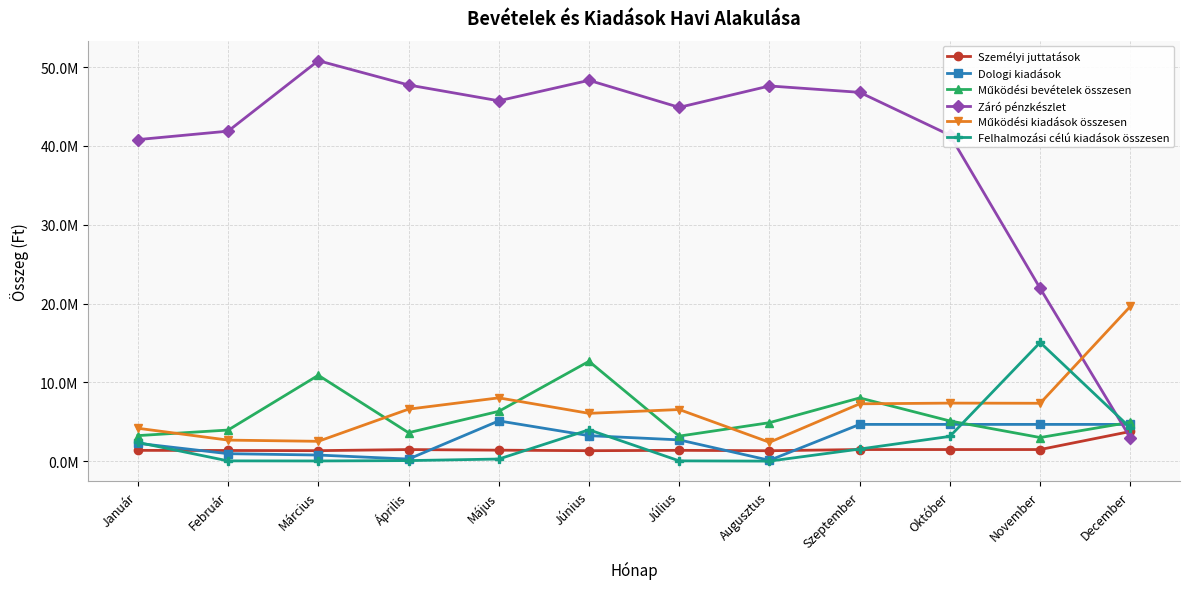

Does the chart have visible grid lines?

Yes